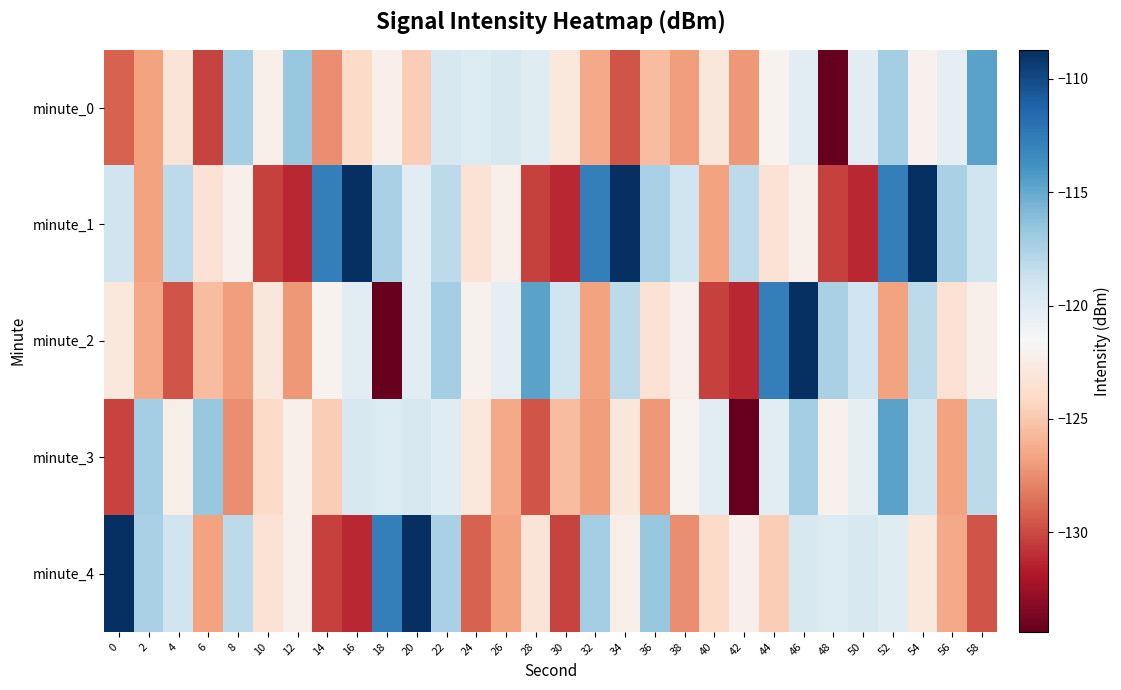

Which series has the largest range (max minus min)?

minute_2